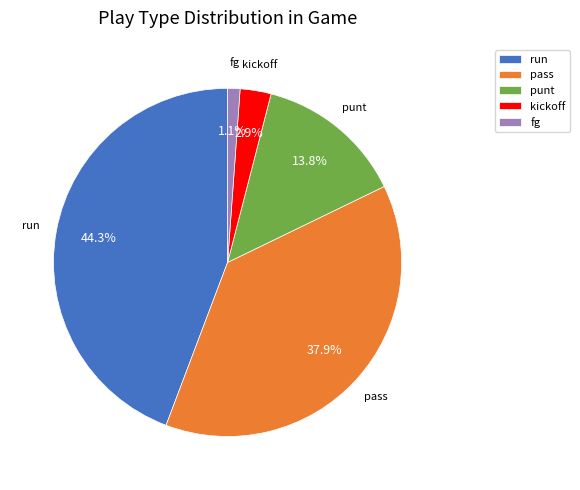

Which slice is the largest?

run